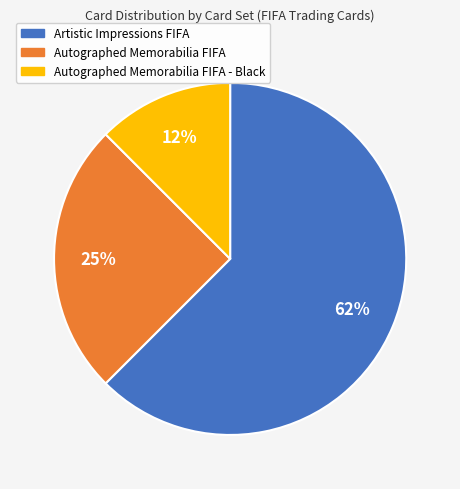

Does any single category account for the majority?

Yes